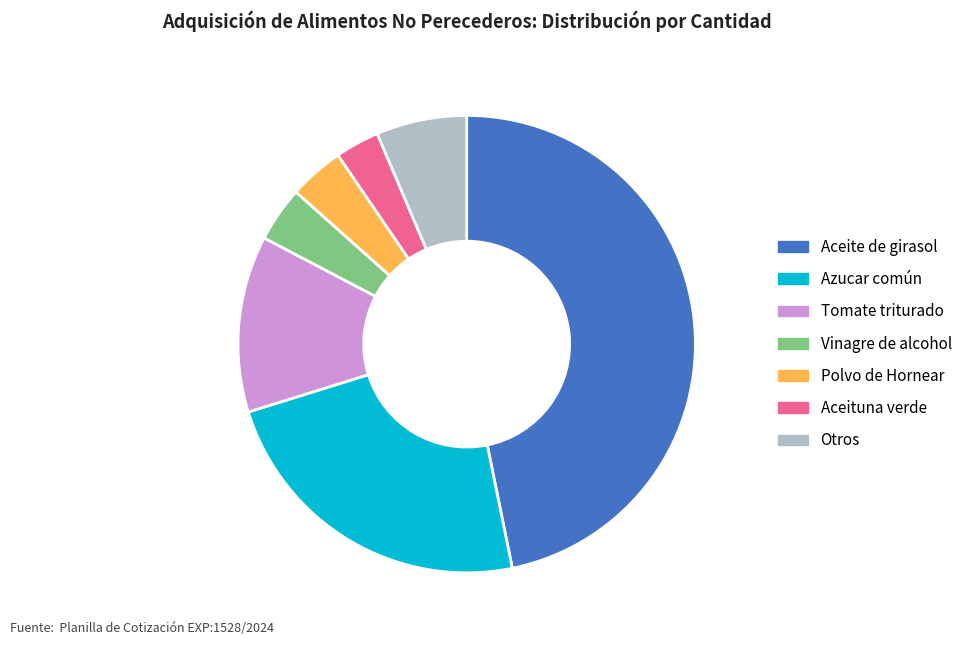

Do Tomate triturado and Polvo de Hornear together represent more than half of the pie?

No